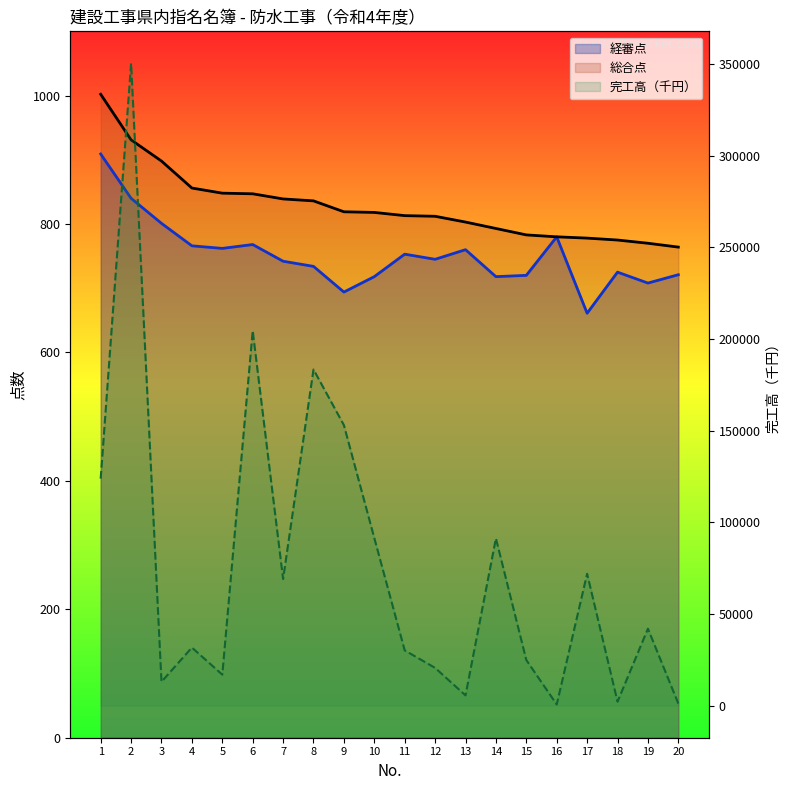

Where does the 完工高（千円） series first go above 41989?

1